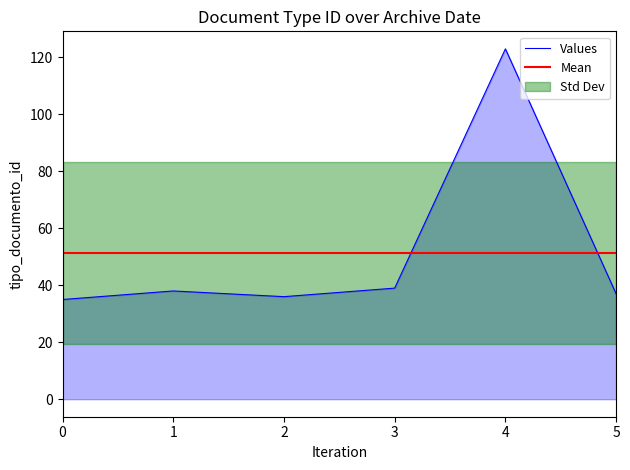

What is the smallest value displayed?

35